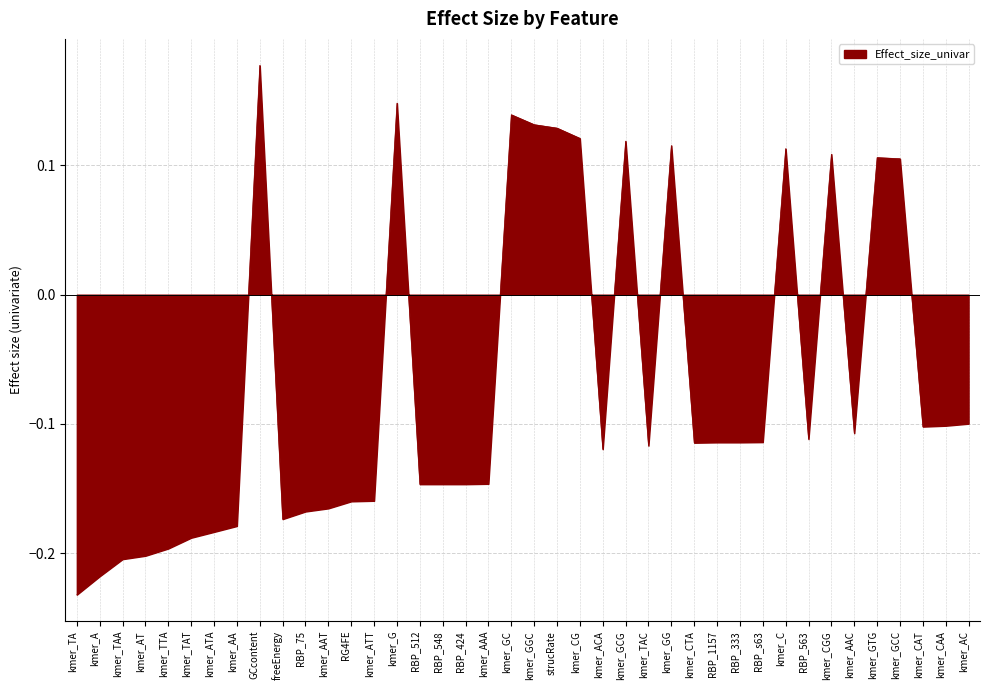

Which category has the lowest value across all series?

kmer_TA